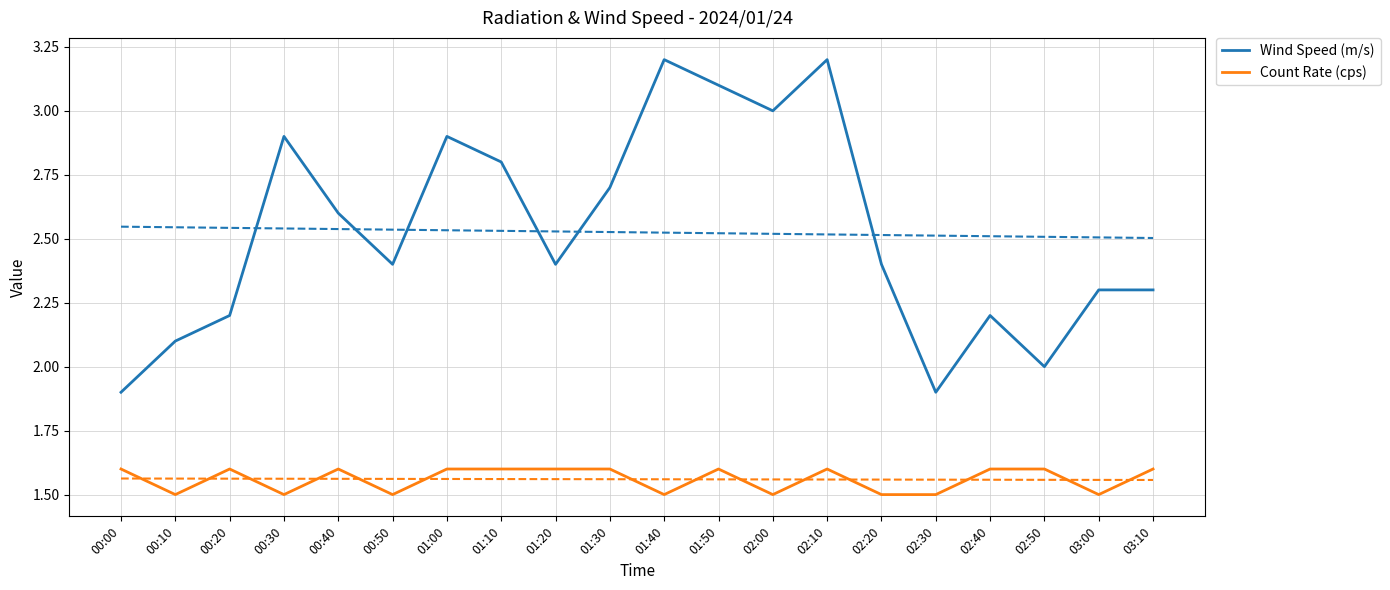

At which category does Wind Speed (m/s) reach its first local peak?

00:30